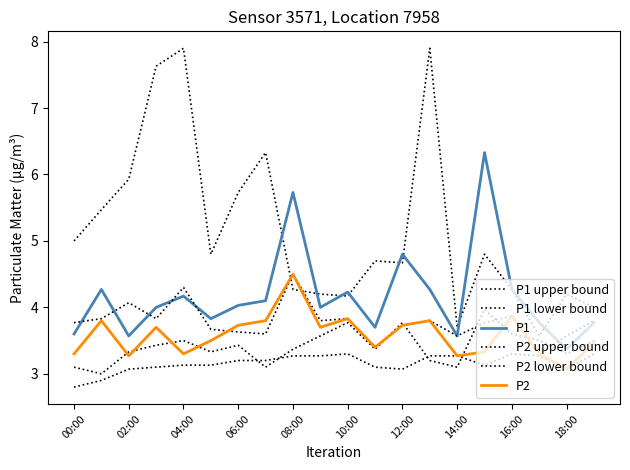

How many series are shown in this chart?

6